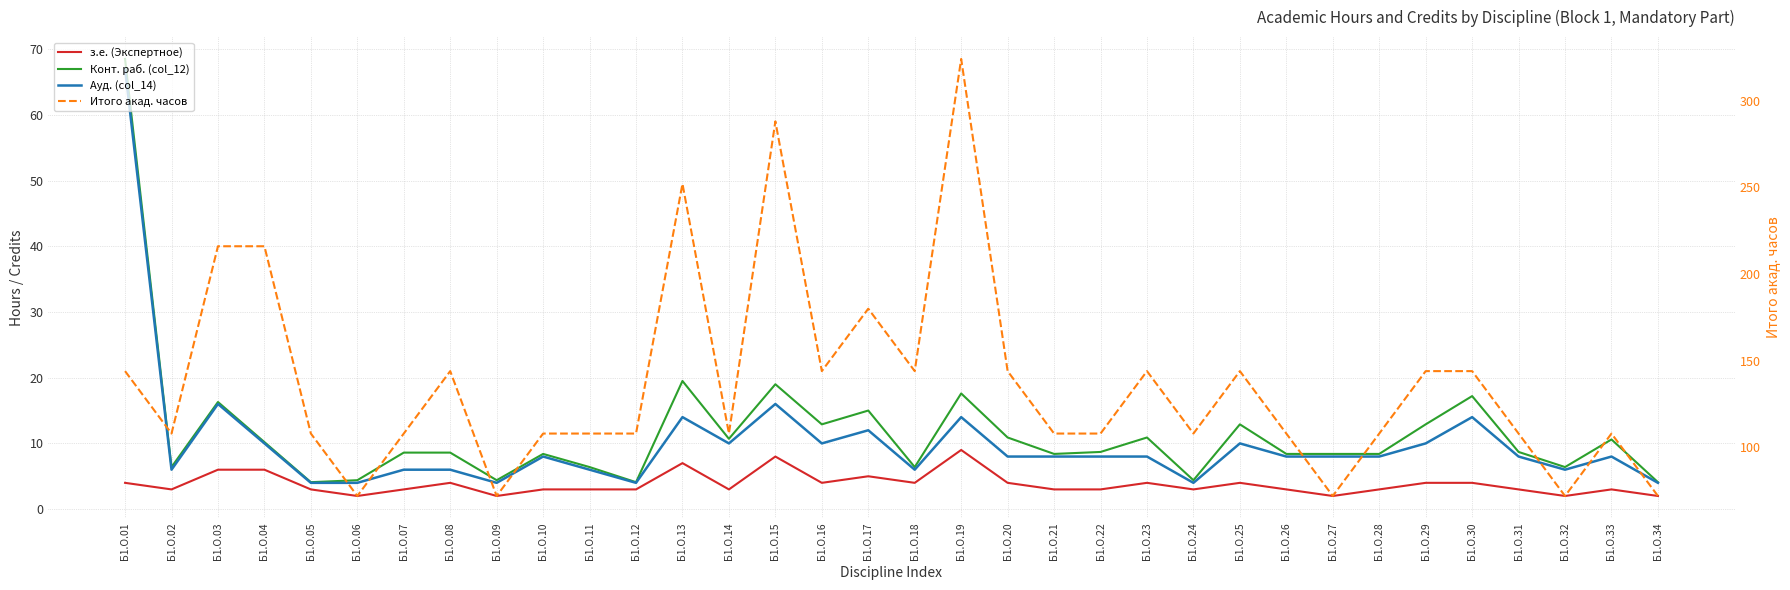

True or false: Ауд. (col_14) has a value of 10.0 at Б1.О.16.

True